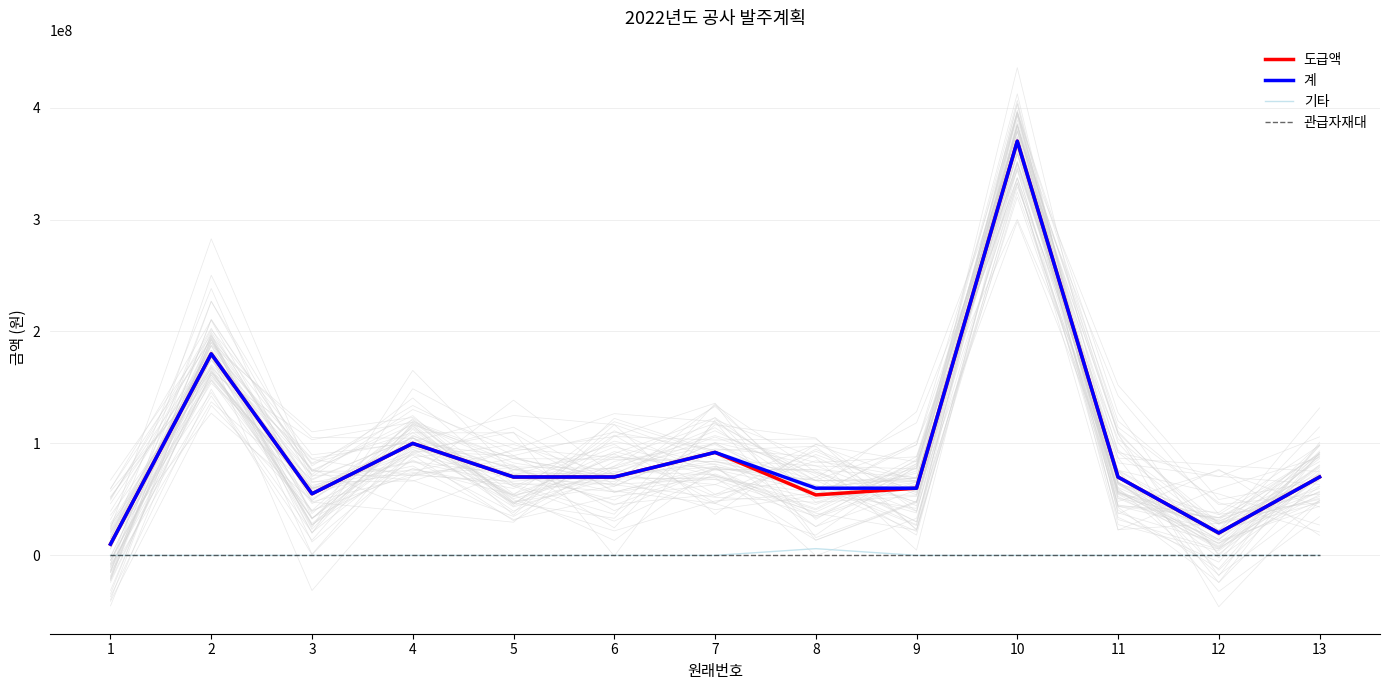

Which series has the largest total across all categories?

계